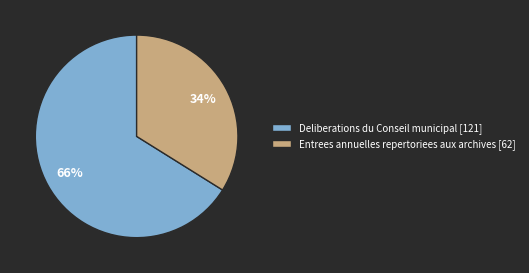

Which slice represents more than half of the pie?

Deliberations du Conseil municipal